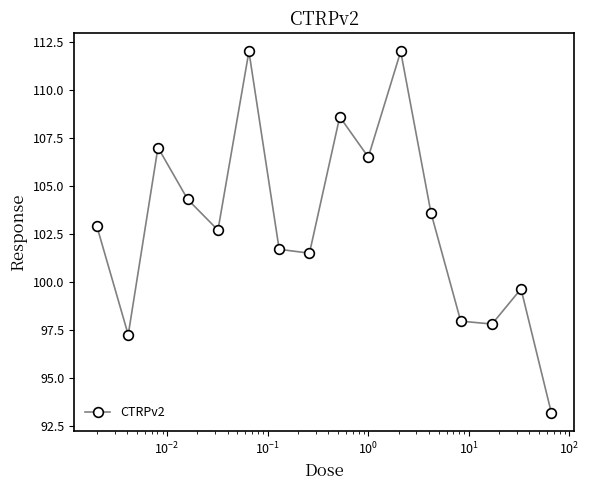

What is the maximum value shown in the chart?

112.0